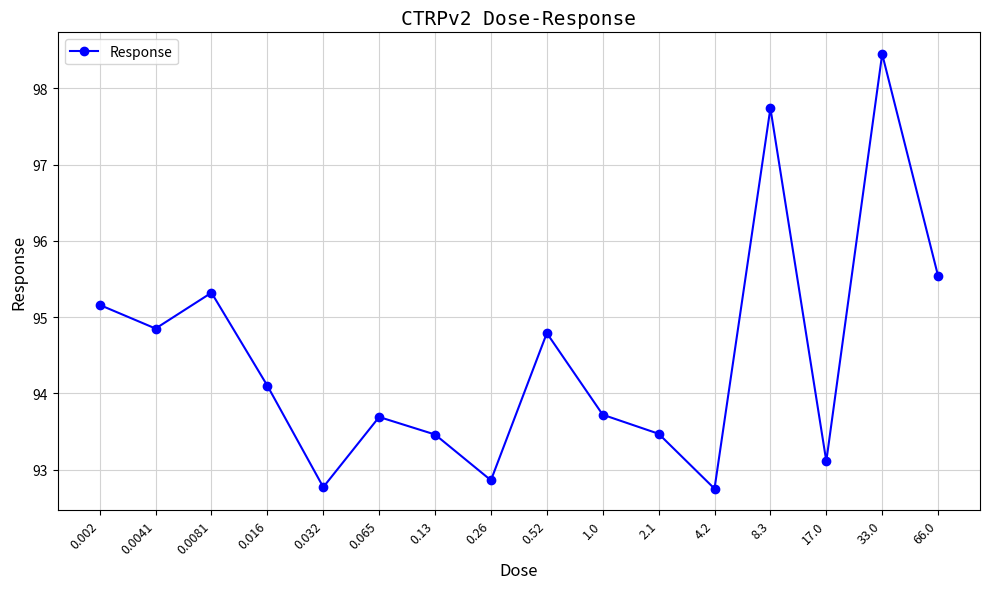

Does the chart display data point markers on the line(s)?

Yes